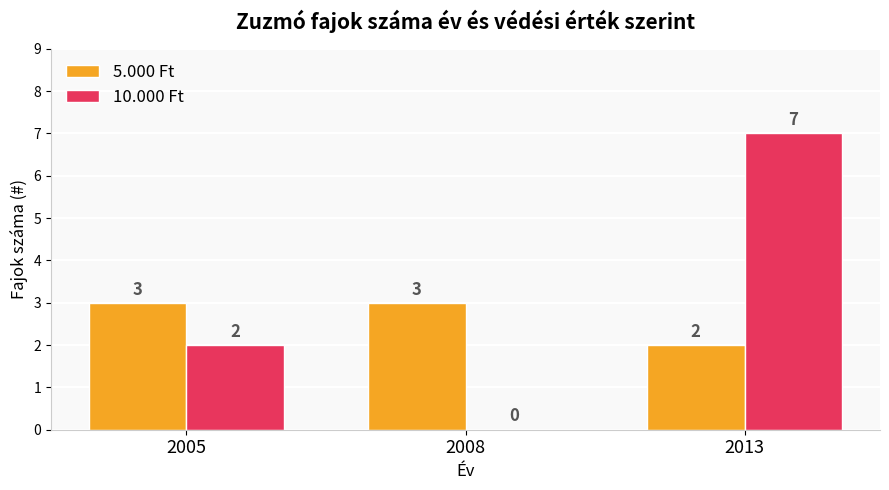

True or false: 10.000 Ft has a value of 3 at 2005.

False